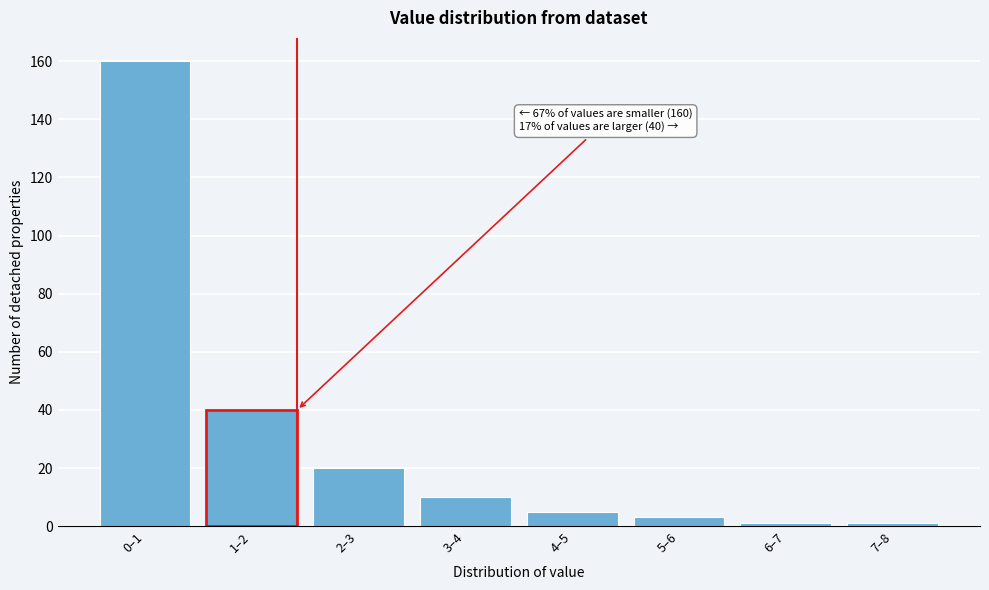

Reading left to right, transcribe all the data shown in this chart.

160	40	20	10	5	3	1	1